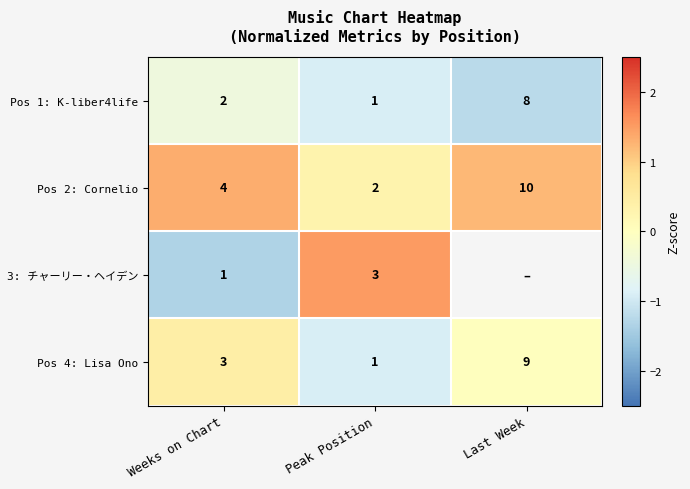

Where is Pos 1: K-liber4life nearest to the value 4?

Weeks on Chart